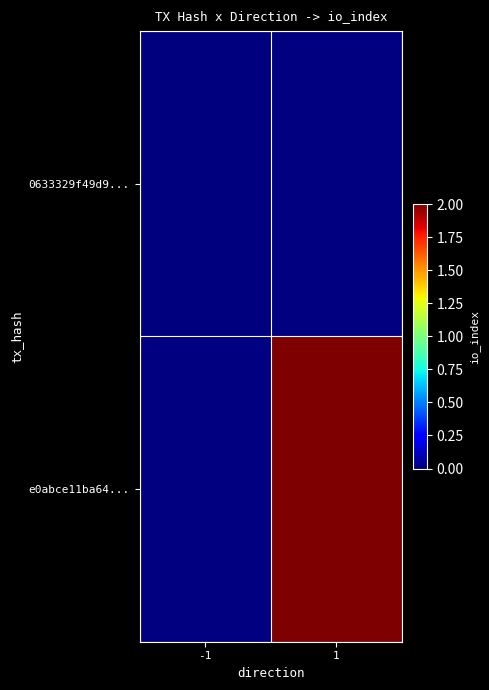

At which category does the chart reach its peak across all series?

1